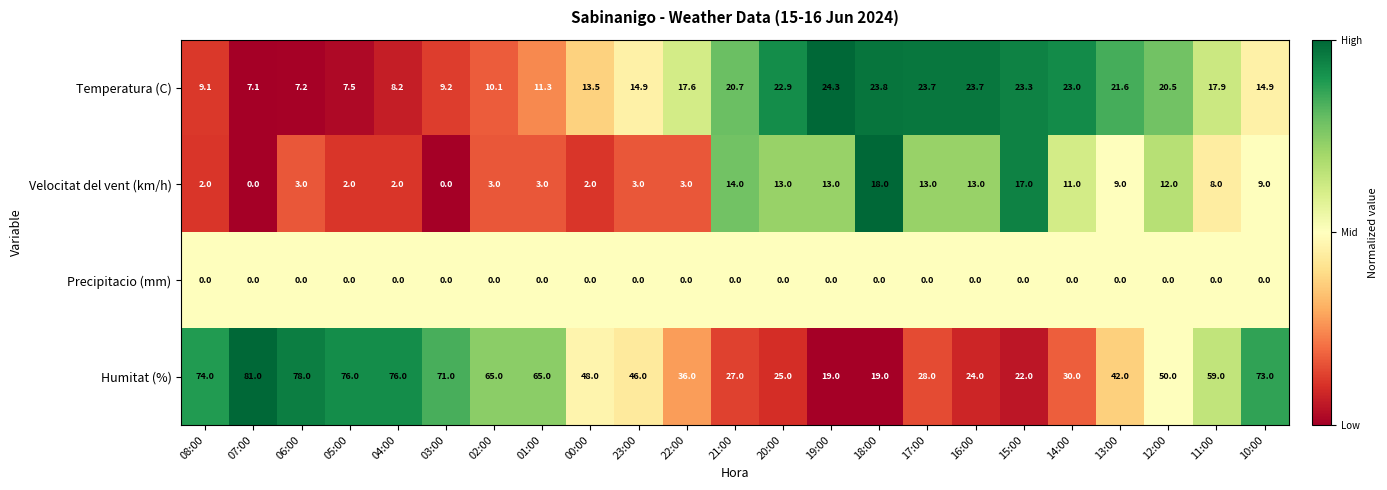

The value of Precipitacio (mm) at 19:00 is 0.0. True or false?

True